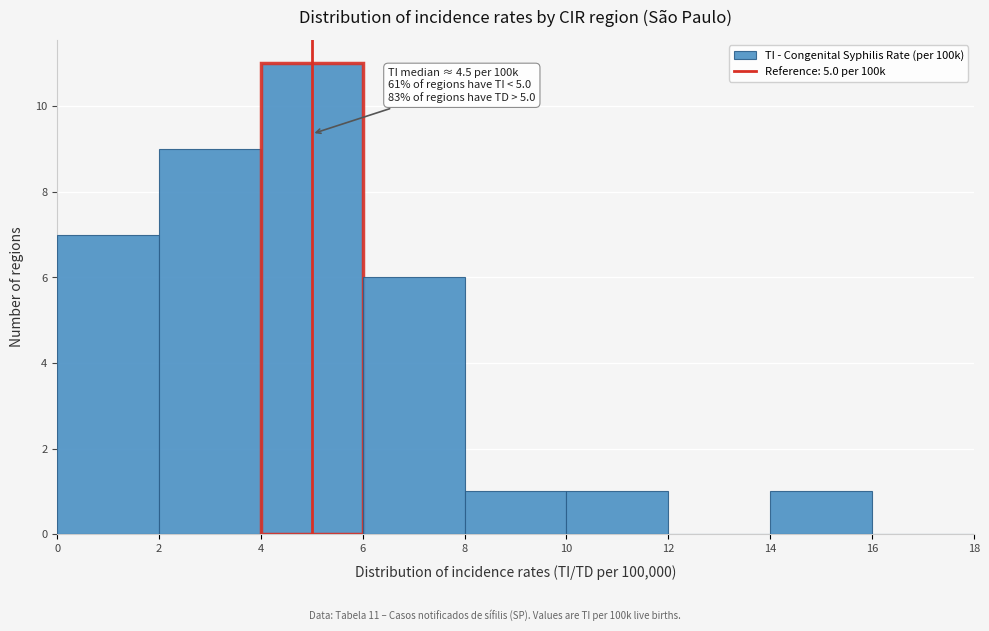

Which range on the x-axis has the tallest bar?

4 to 6